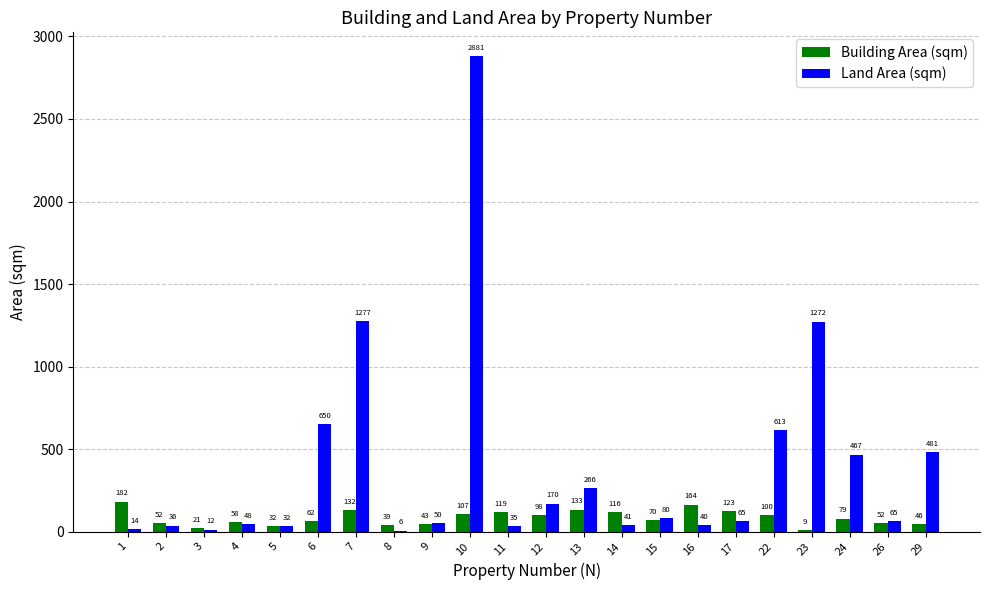

How many groups of bars are there?

22